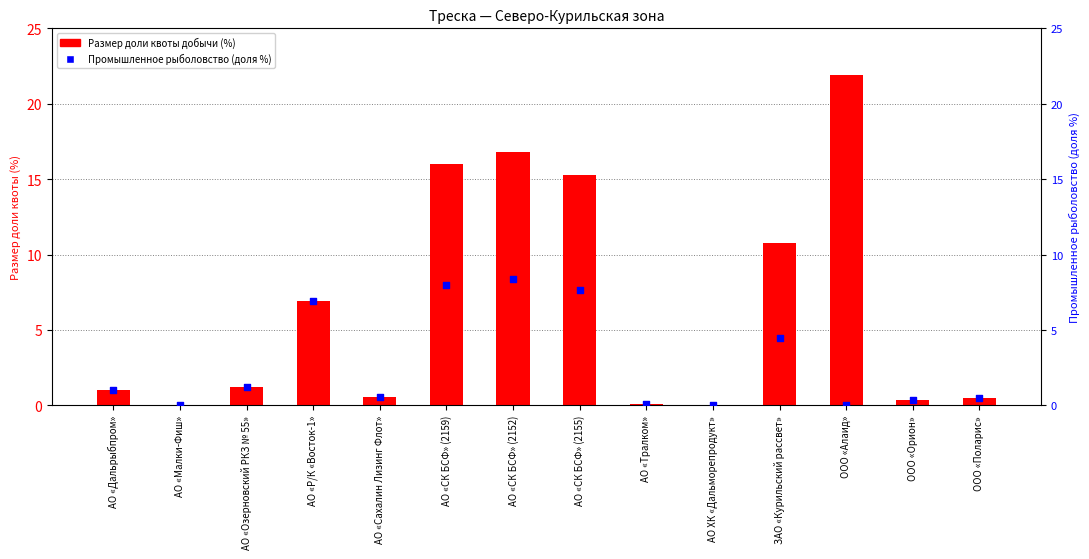

What are all the series names shown in the legend?

Размер доли квоты добычи (%), Промышленное рыболовство (доля %)